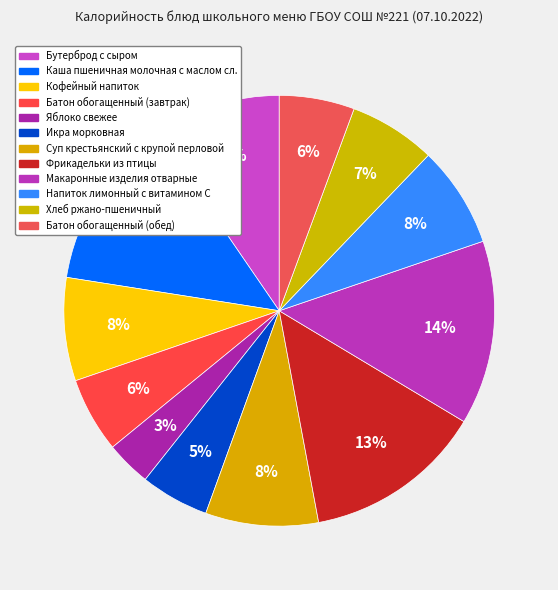

What percentage is the Каша пшеничная молочная с маслом сл. slice, to the nearest percent?

13%